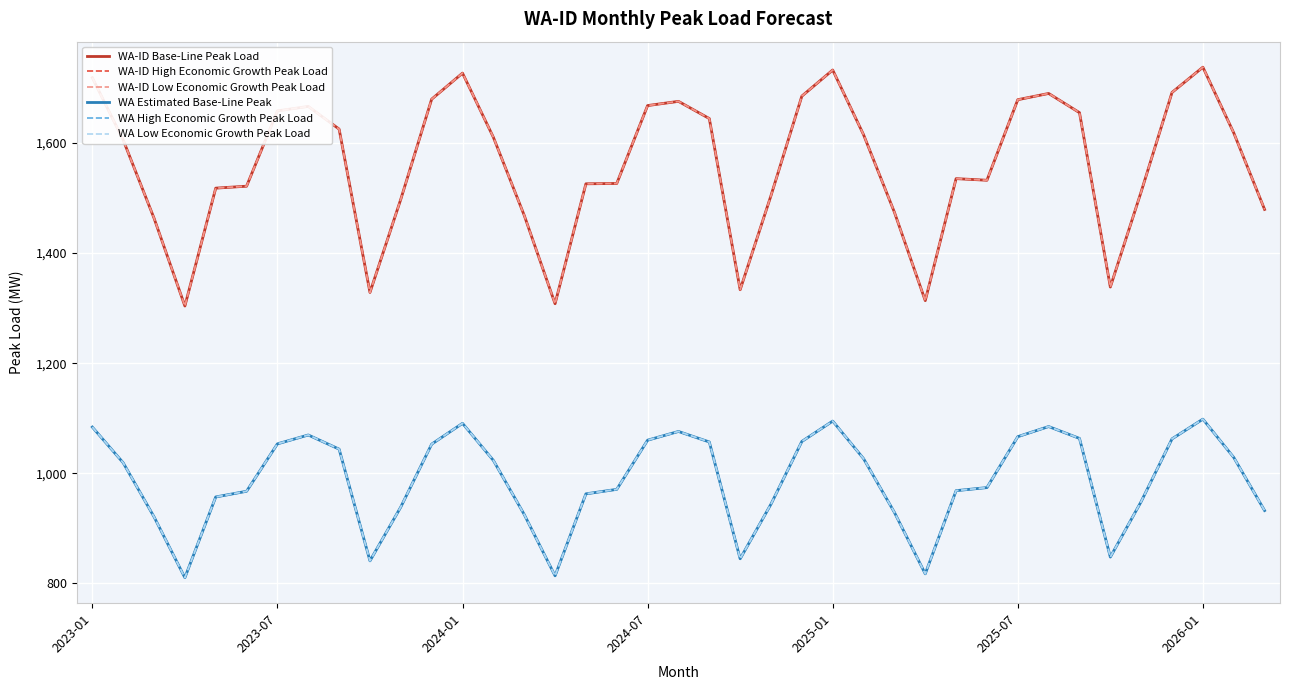

True or false: WA-ID Low Economic Growth Peak Load has a value of 2802.1 at 13.

False